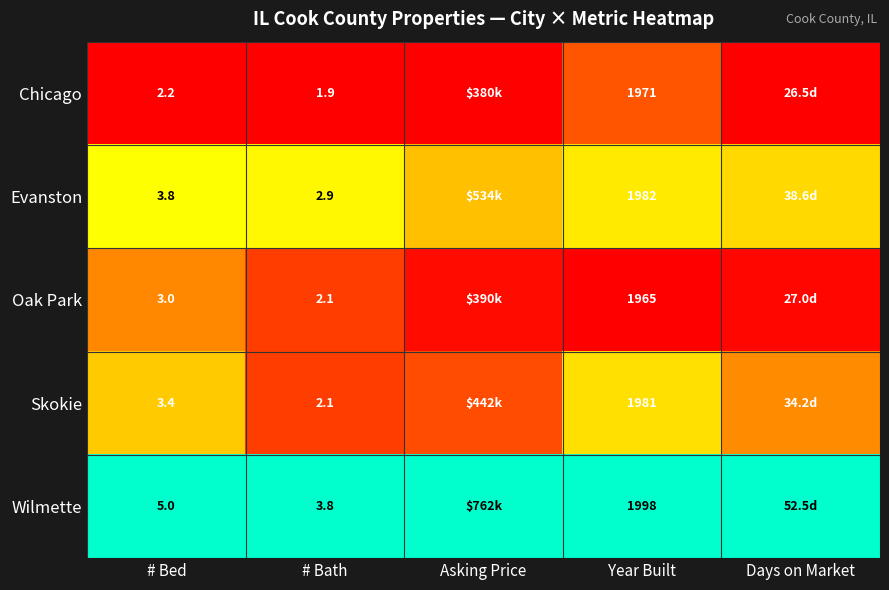

Is the value of Skokie at # Bed greater than the value of Oak Park at # Bath?

Yes